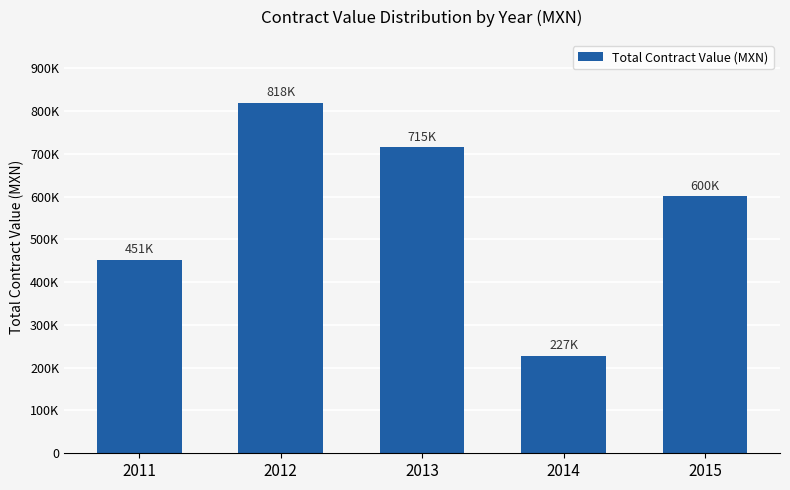

What is the value of the 5th bar from the left?

600599